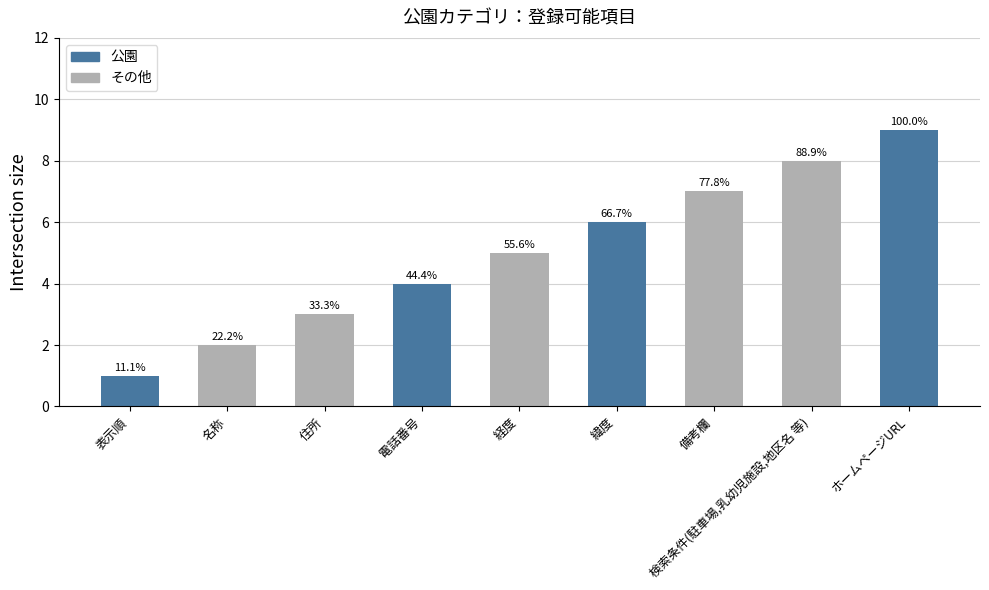

Reading left to right, extract all data points from this chart.

1	2	3	4	5	6	7	8	9